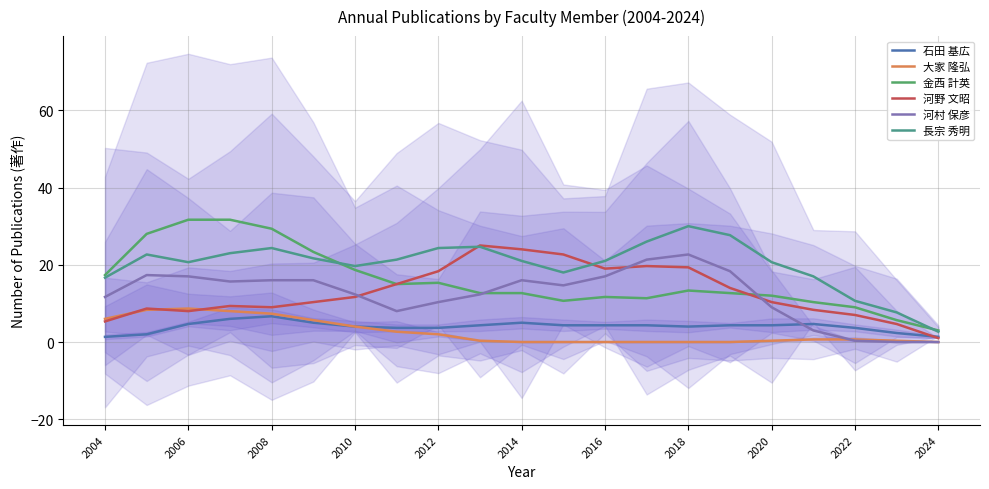

What is the value of the 金西 計英 point at the 17th from the left?

12.0